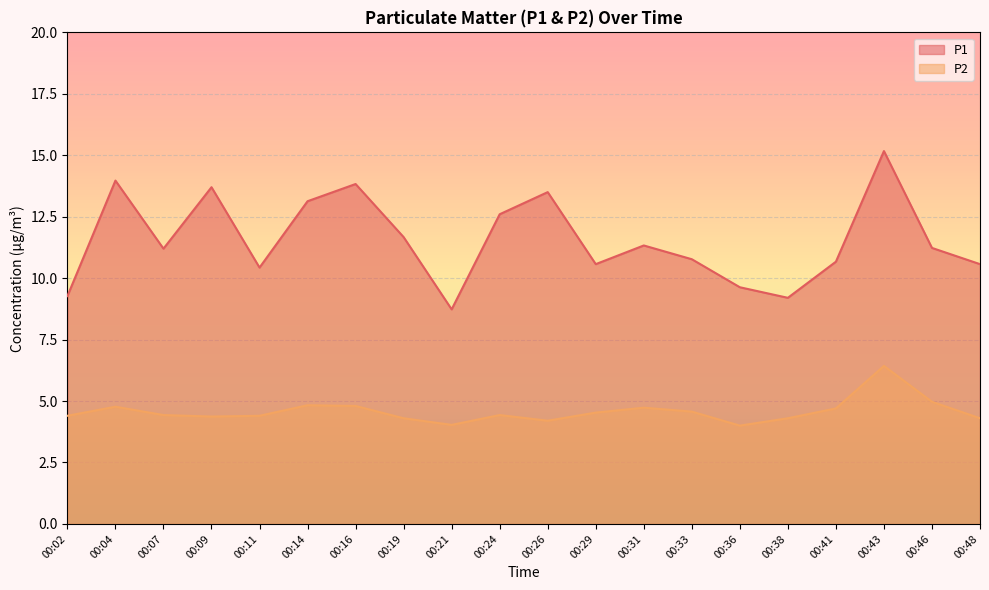

True or false: P1 and P2 intersect in this chart.

False